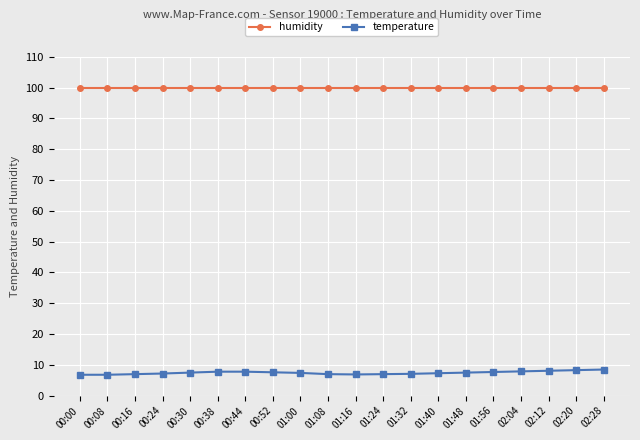

What is the lowest value of the temperature series?

6.8